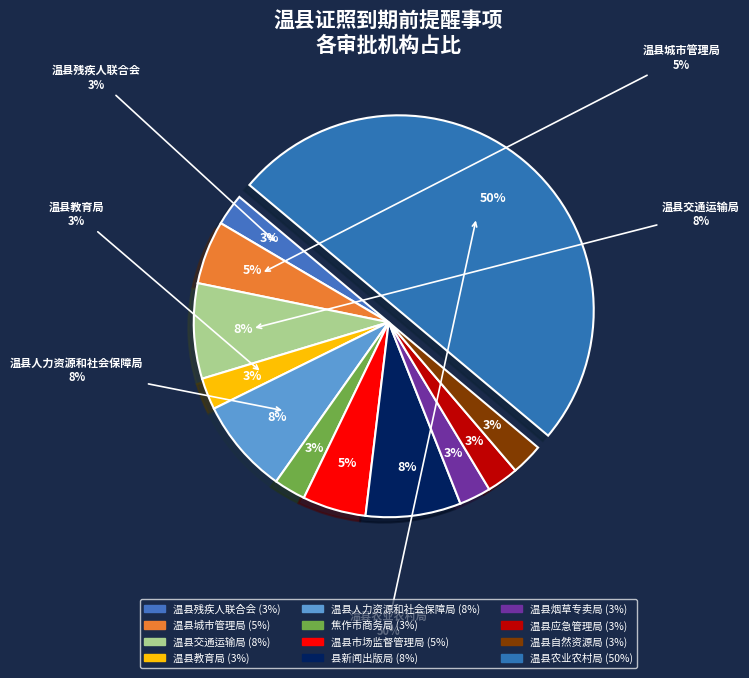

Rank the categories by value from highest to lowest.

温县农业农村局, 温县交通运输局, 温县人力资源和社会保障局, 县新闻出版局, 温县城市管理局, 温县市场监督管理局, 温县残疾人联合会, 温县教育局, 焦作市商务局, 温县烟草专卖局, 温县应急管理局, 温县自然资源局